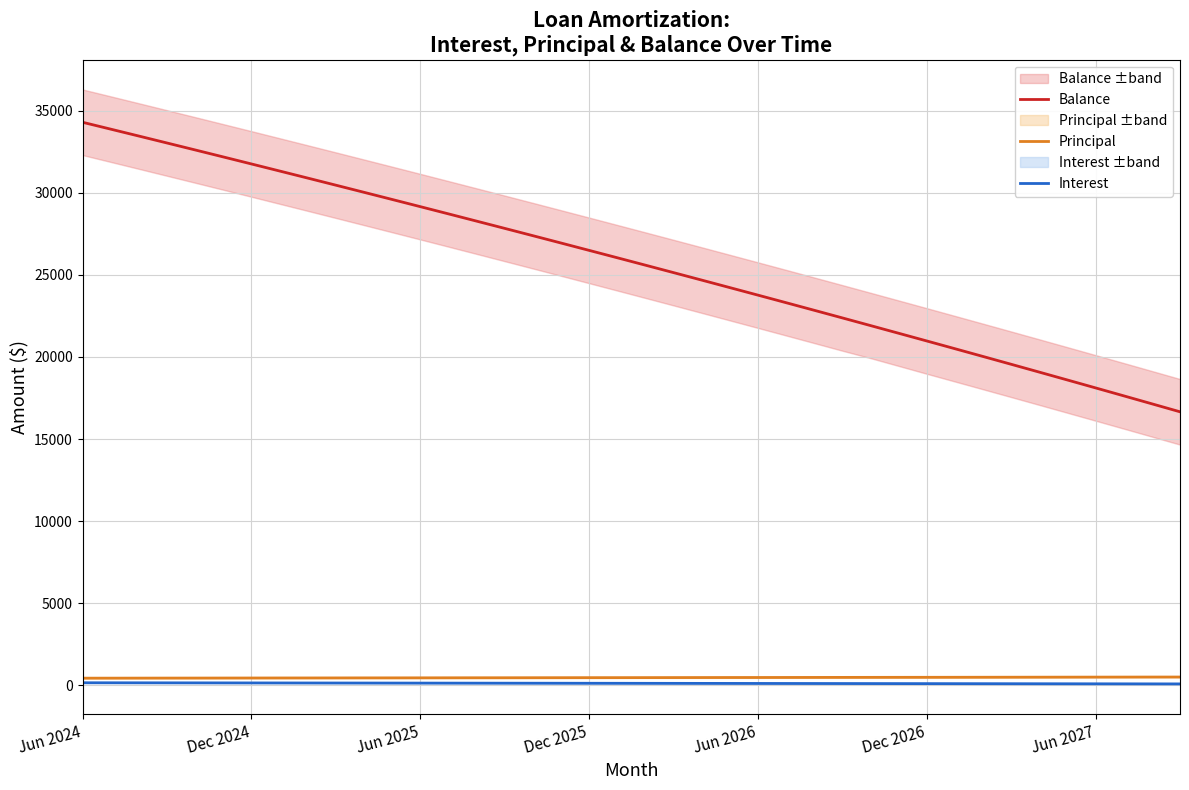

Which category has the lowest value in the Interest series?

39